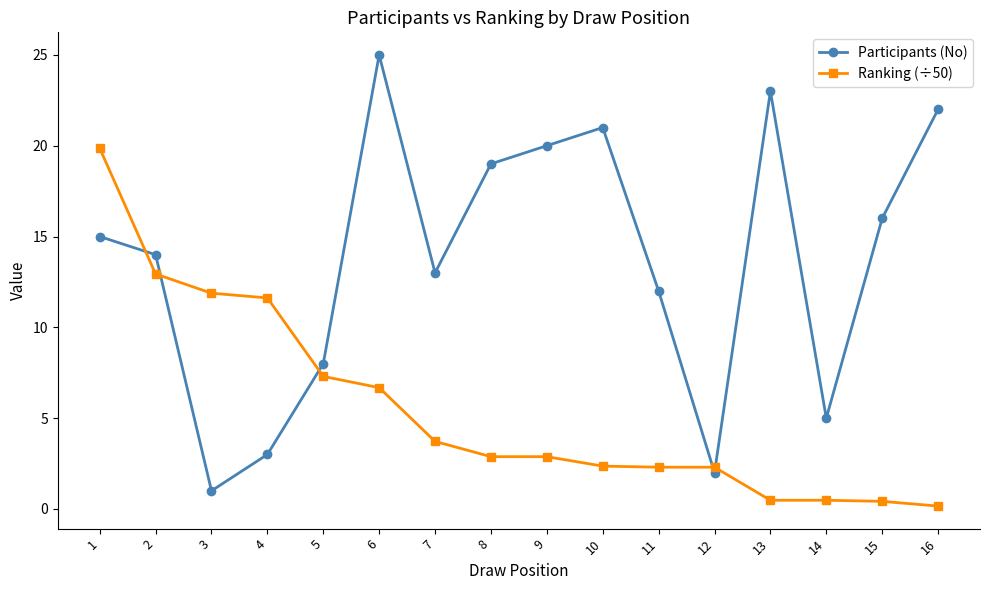

True or false: Participants (No) has a value of 3.6 at 15.

False